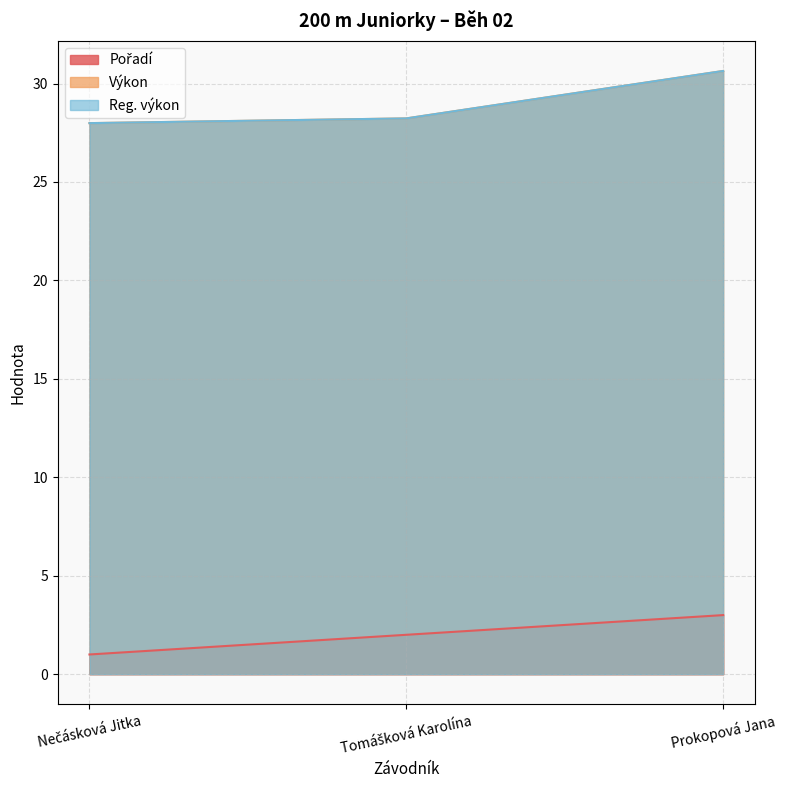

At which label is Pořadí closest to 2?

Tomášková Karolína